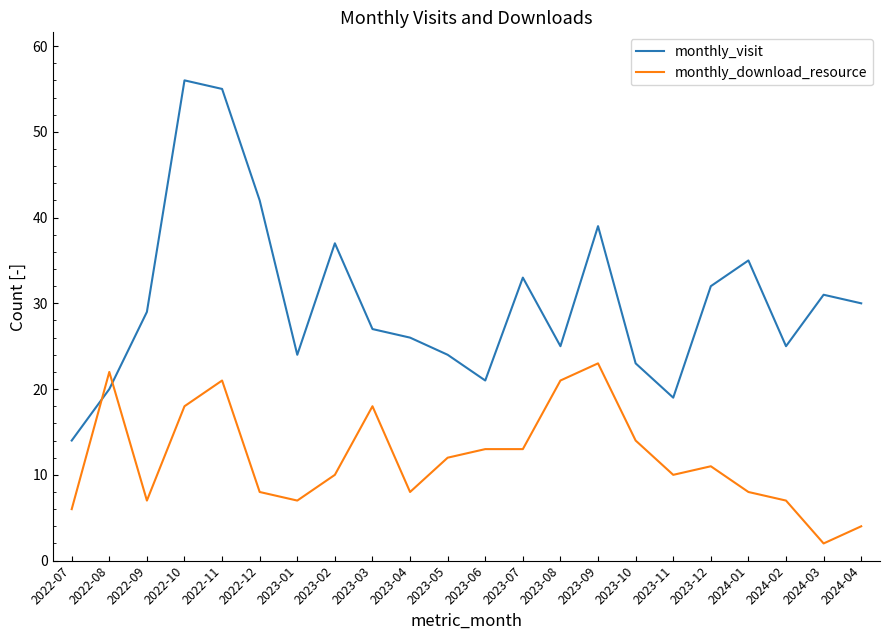

At which category does monthly_download_resource reach its first local valley?

2022-09